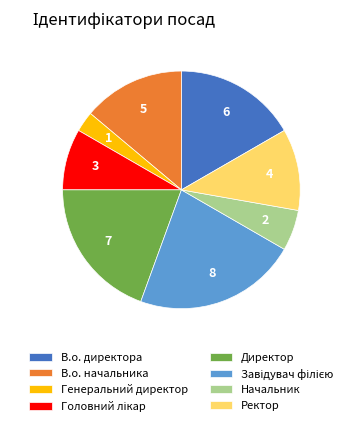

What is the smallest slice in the pie chart?

Генеральний директор